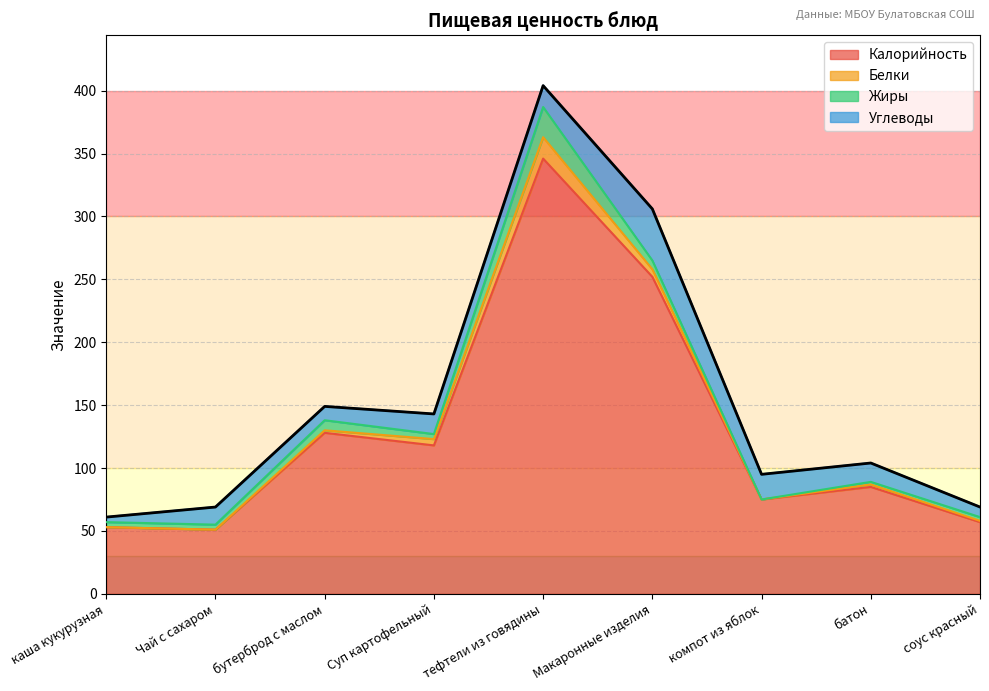

Reading right to left, extract all data points from this chart.

Калорийность: 57	85	75	252	346	118	128	51	53
Белки: 1	2	0	6	17	5	2	0	0
Жиры: 3	2	0	7	24	4	8	4	4
Углеводы: 8	15	20	41	17	16	11	14	4